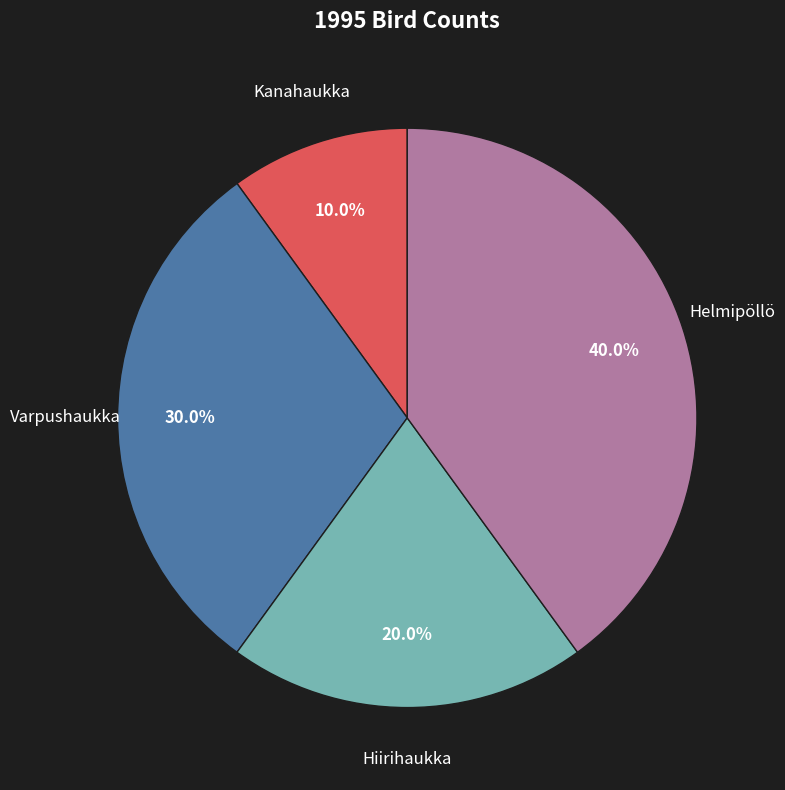

Is there a majority slice in this chart?

No